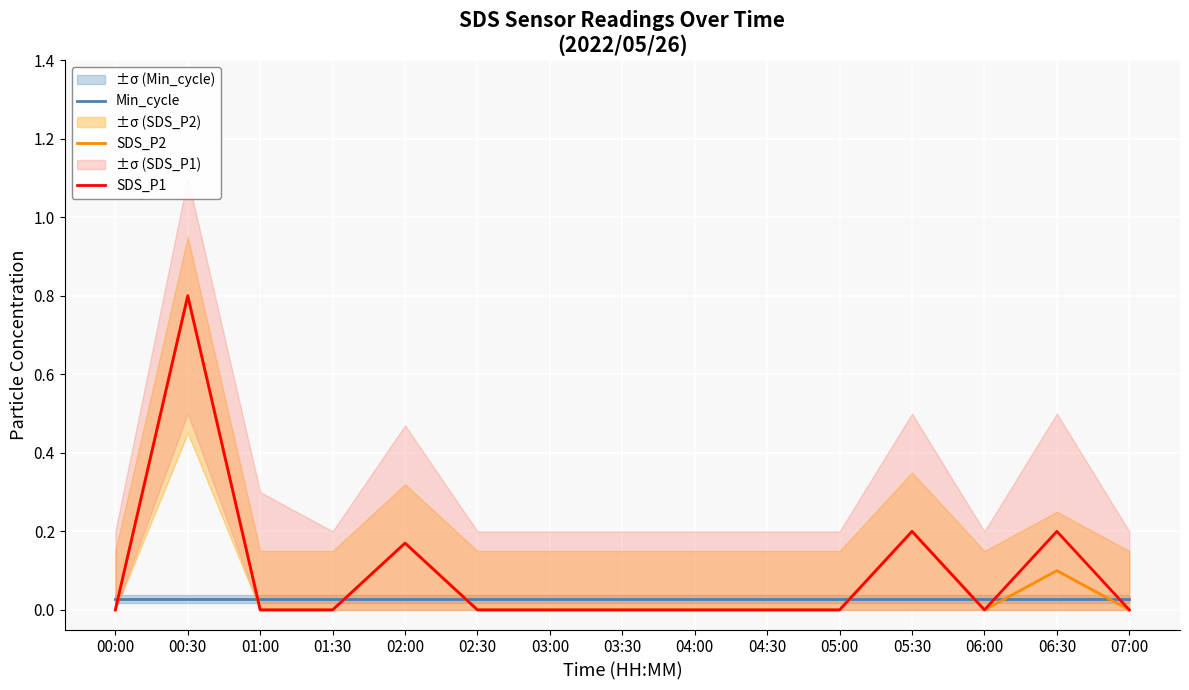

What are all the series names shown in the legend?

Min_cycle, SDS_P2, SDS_P1